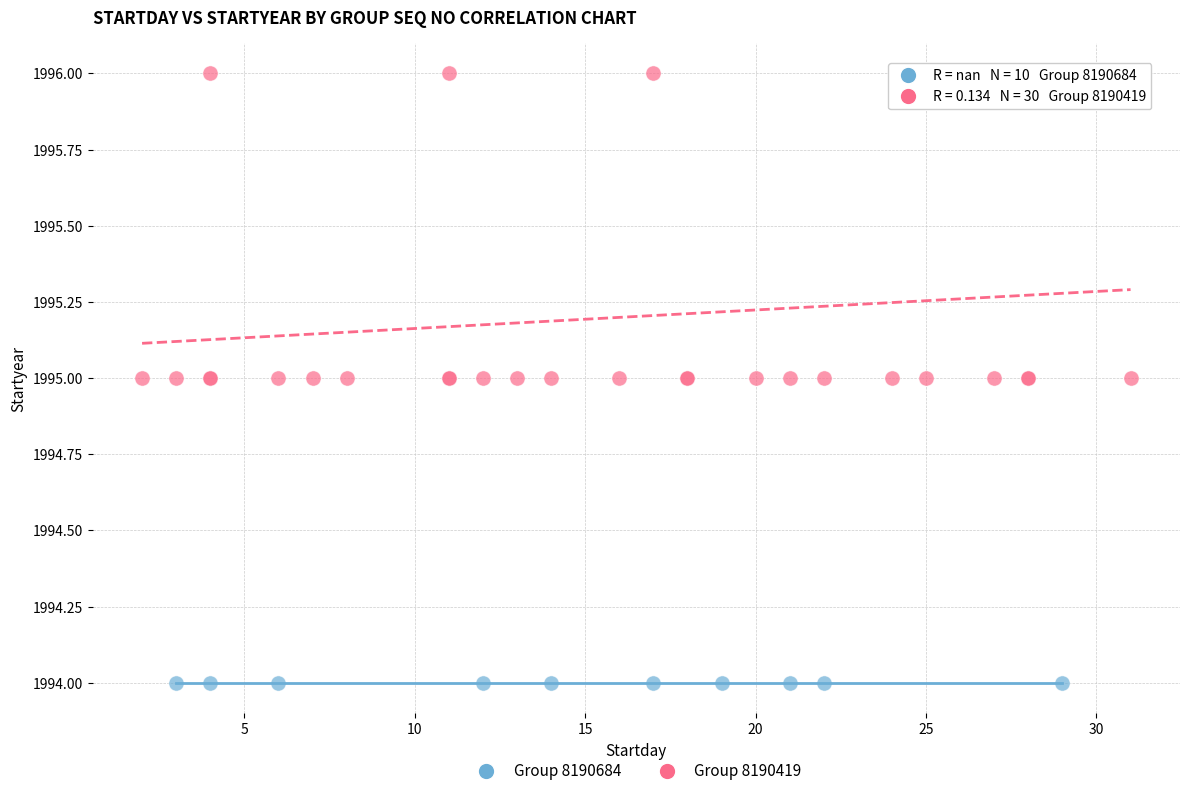

Which series reaches the maximum Y coordinate?

Group 8190419